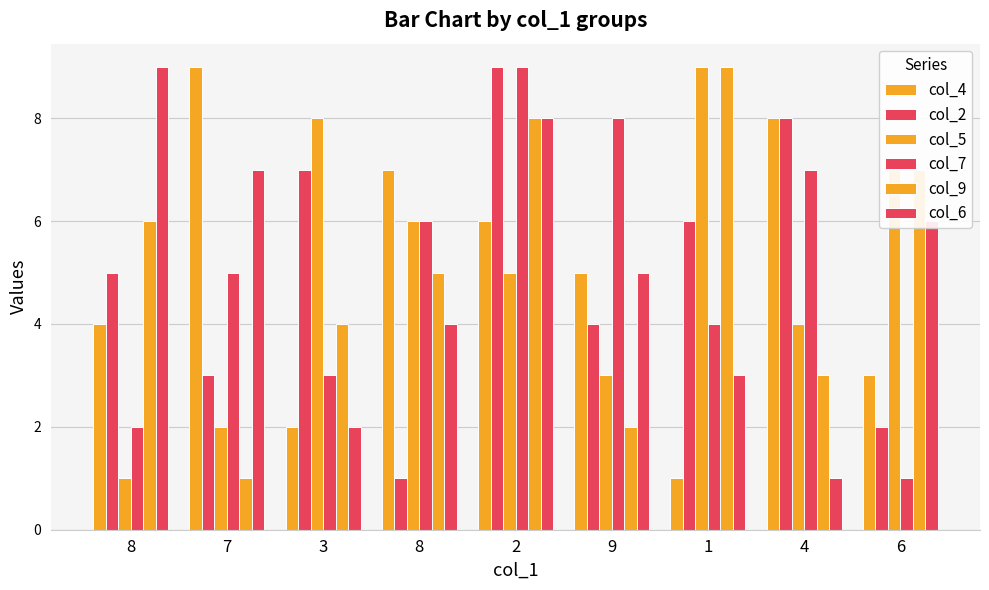

What is the spread (max minus min) of values at 8?

8